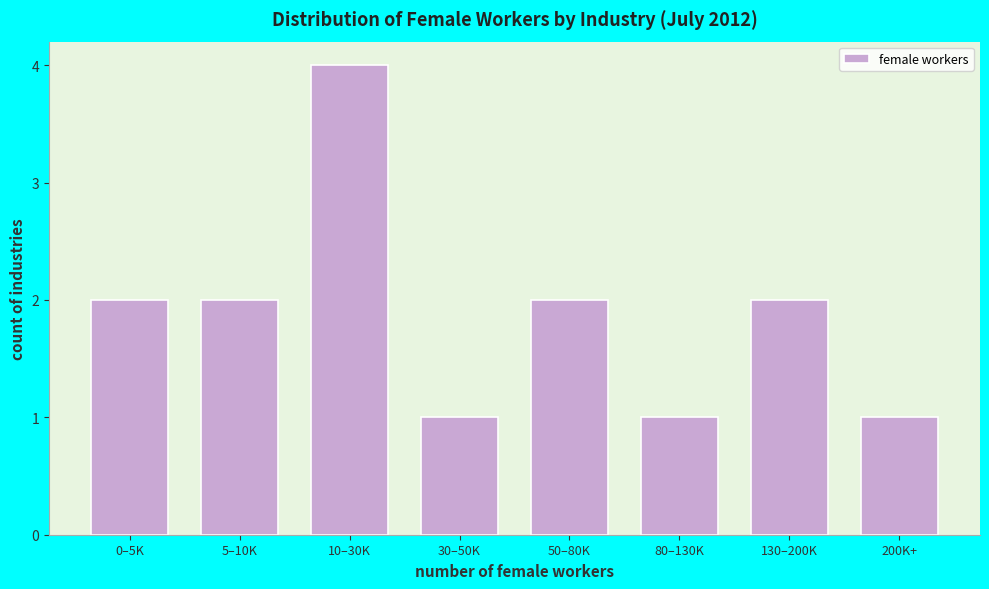

Reading left to right, extract all data points from this chart.

0–5K=2	5–10K=2	10–30K=4	30–50K=1	50–80K=2	80–130K=1	130–200K=2	200K+=1